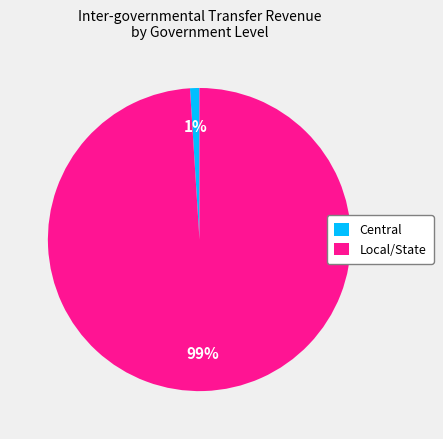

True or false: Central accounts for 11% of the total.

False